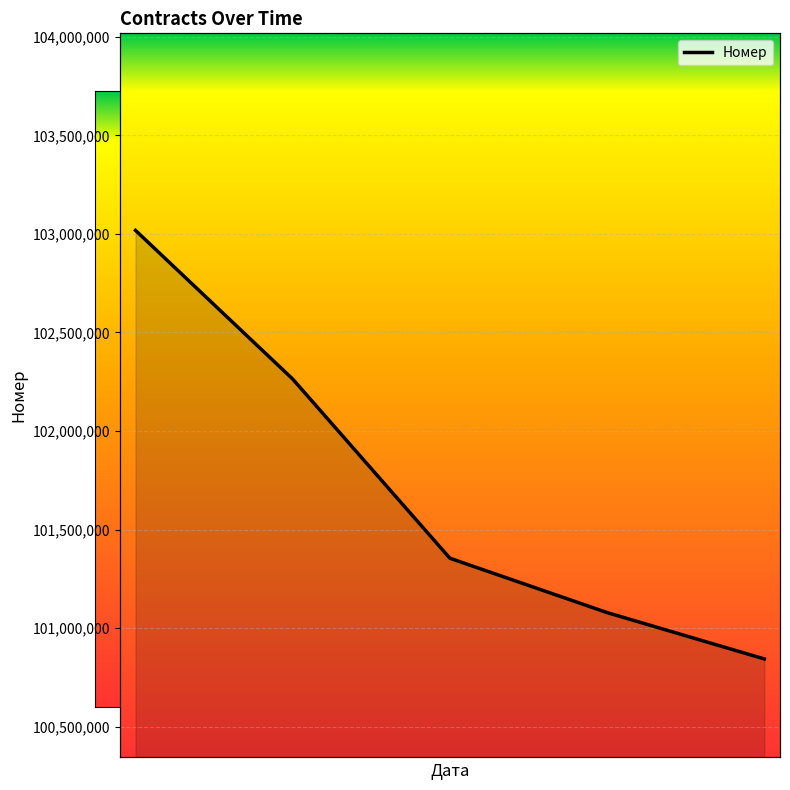

What is the minimum value shown in the chart?

100843230